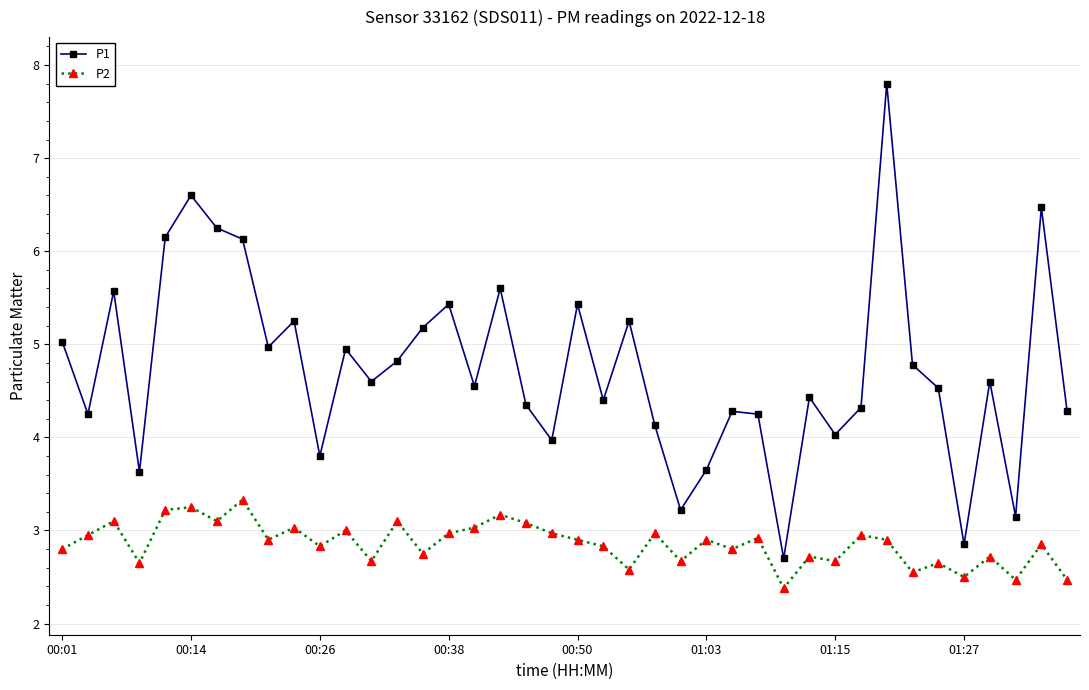

What is the minimum value shown in the chart?

2.4